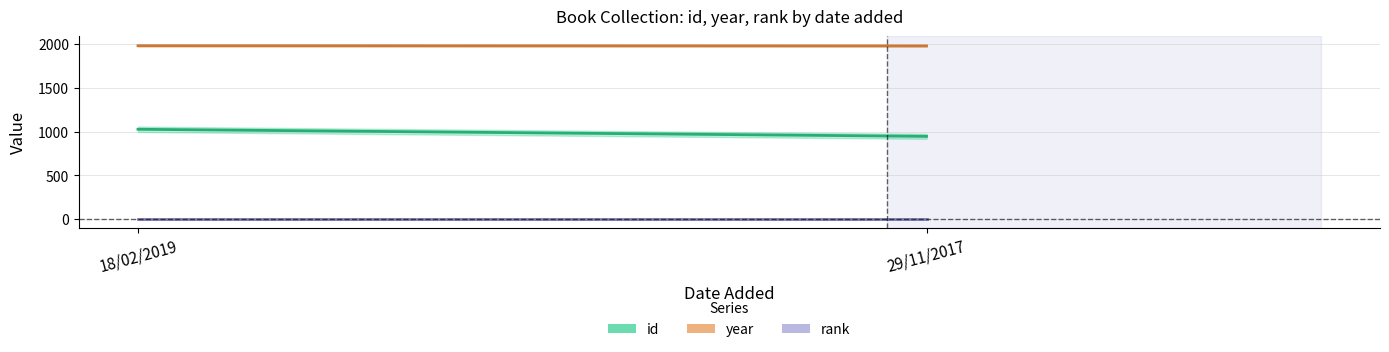

How many lines are shown in the chart?

3